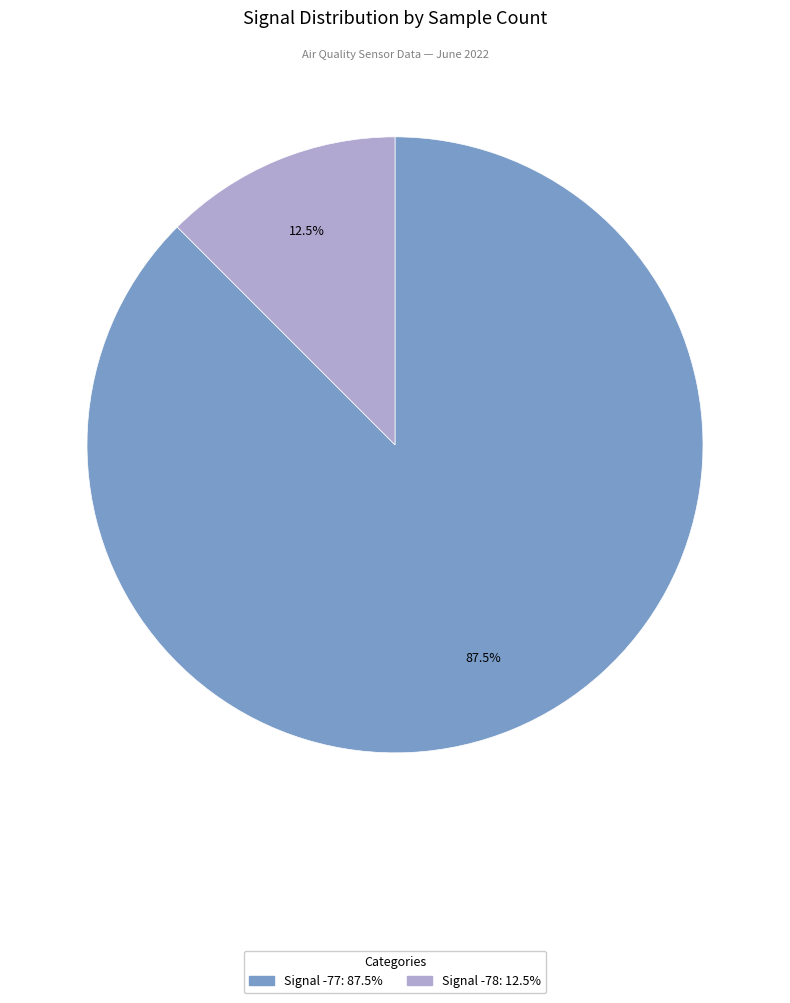

Is there a majority slice in this chart?

Yes